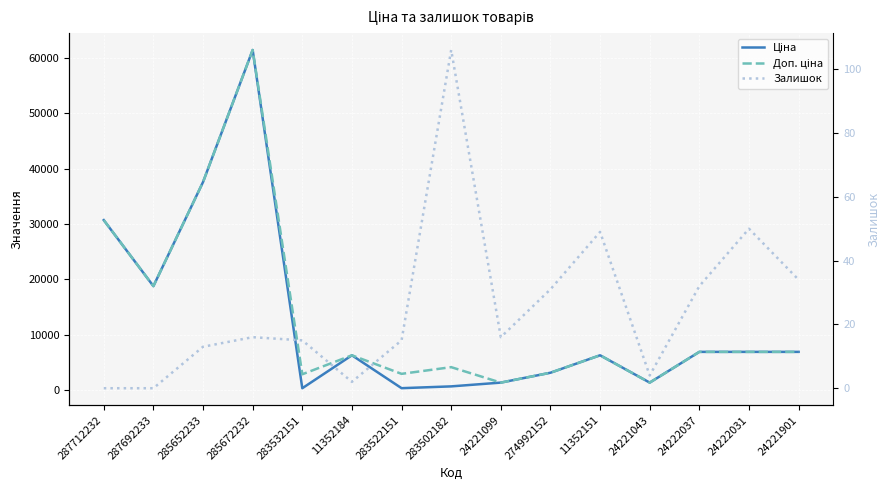

Where is Доп. ціна nearest to the value 31404?

287712232